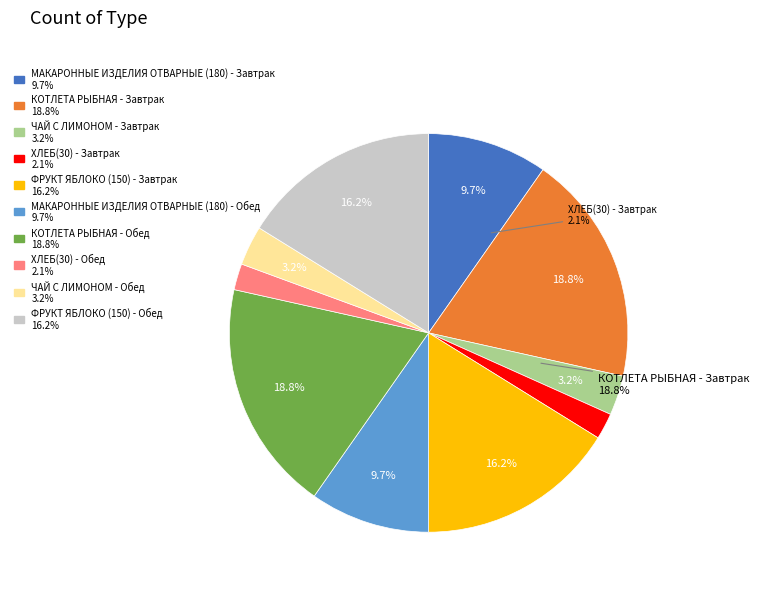

Combined, what portion of the pie is ФРУКТ ЯБЛОКО (150) - Обед and МАКАРОННЫЕ ИЗДЕЛИЯ ОТВАРНЫЕ (180) - Обед?

25.9%